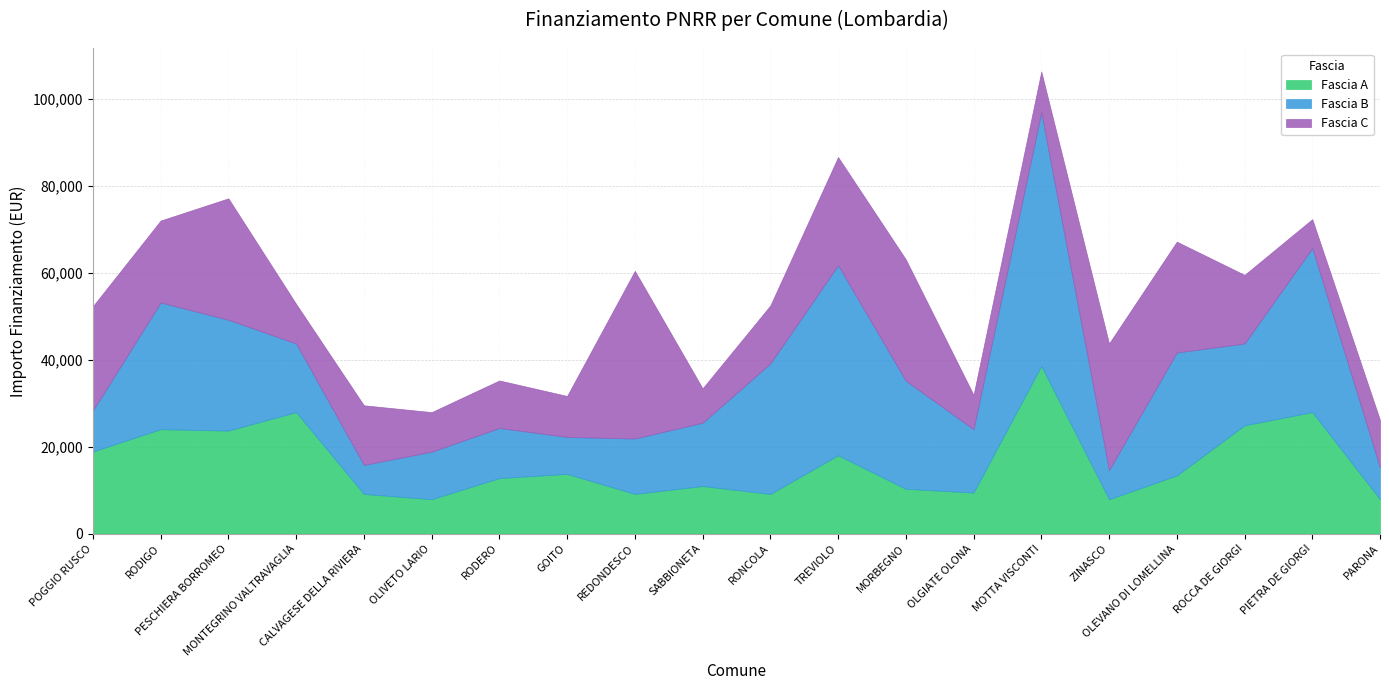

What value does the Fascia B series have at RODIGO?

29136